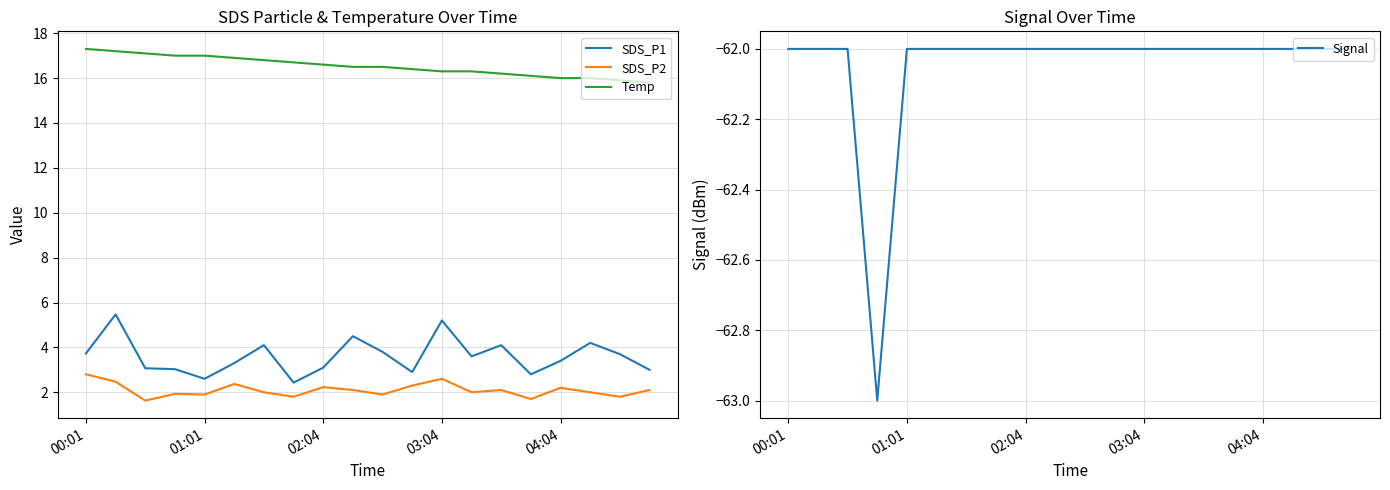

What is the minimum value for SDS_P1?

2.4